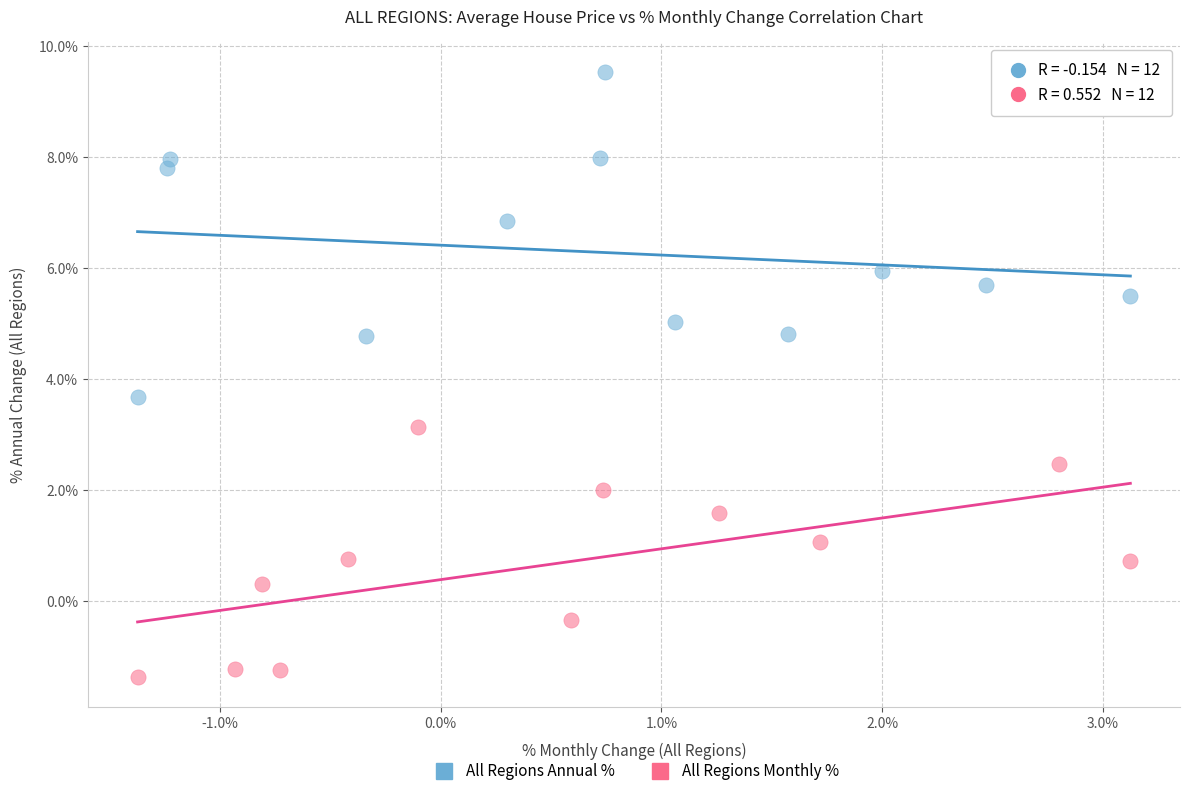

Which series contains the lowest Y value?

All Regions Monthly %